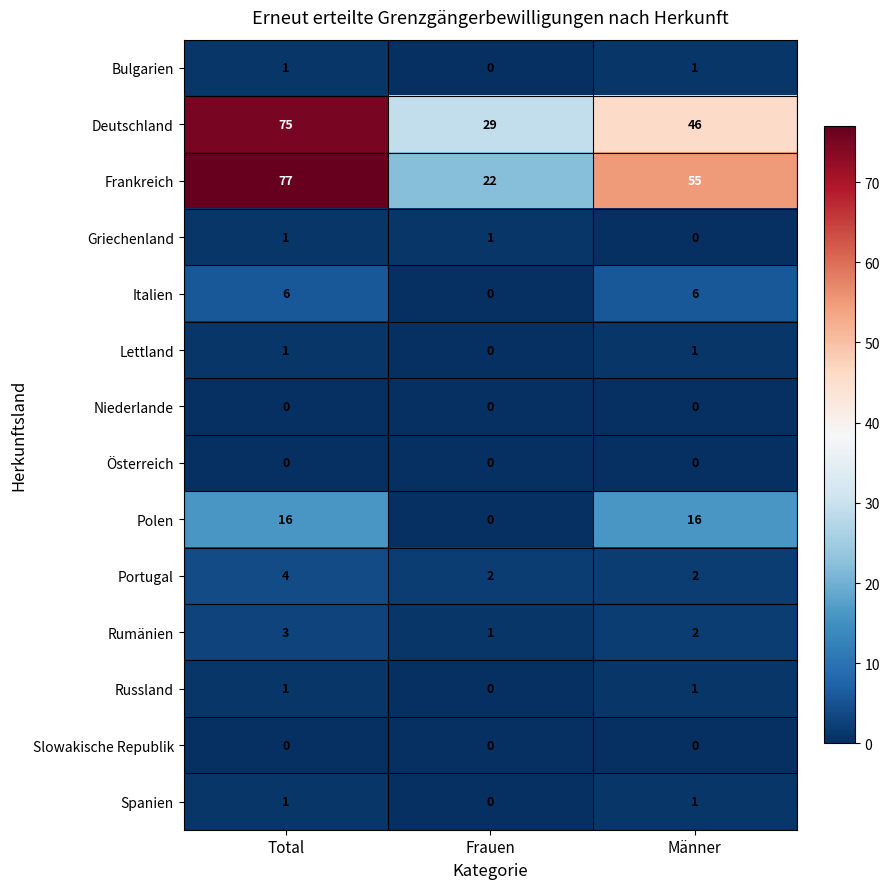

How many Portugal values are between 2 and 4?

3